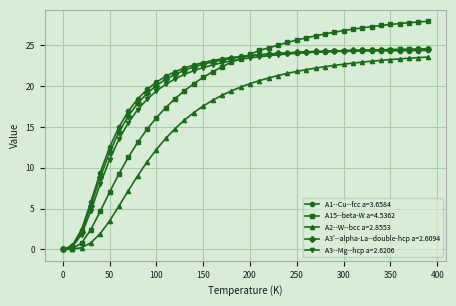

What is the value of the A15--beta-W a=4.5362 point at the 22nd from the left?

24.4